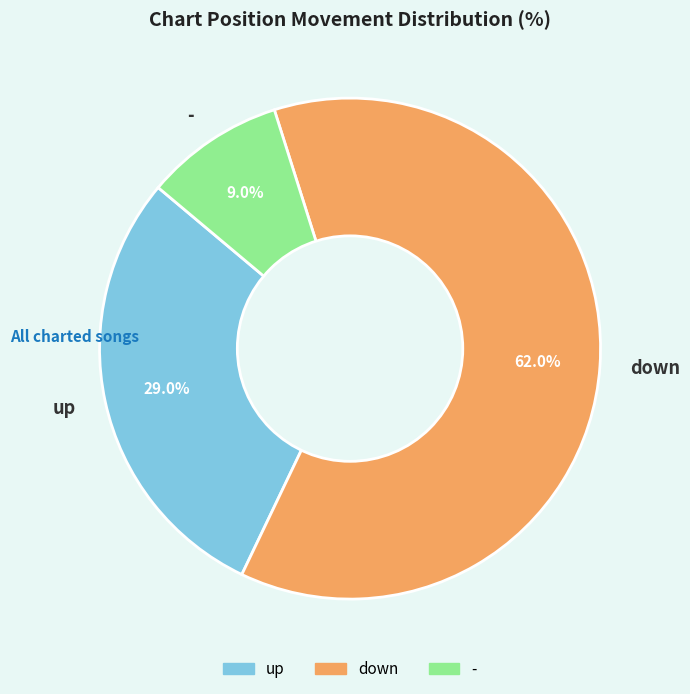

To the nearest percent, what is the difference between the down and - slice percentages?

53%